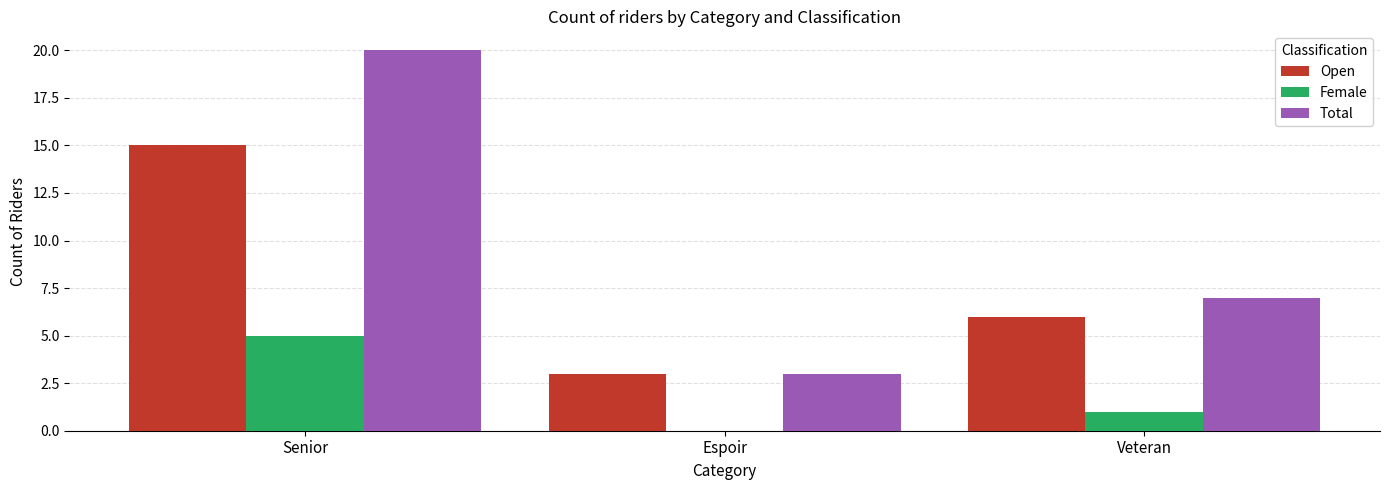

Count the Total values in the range 3 to 20.

3